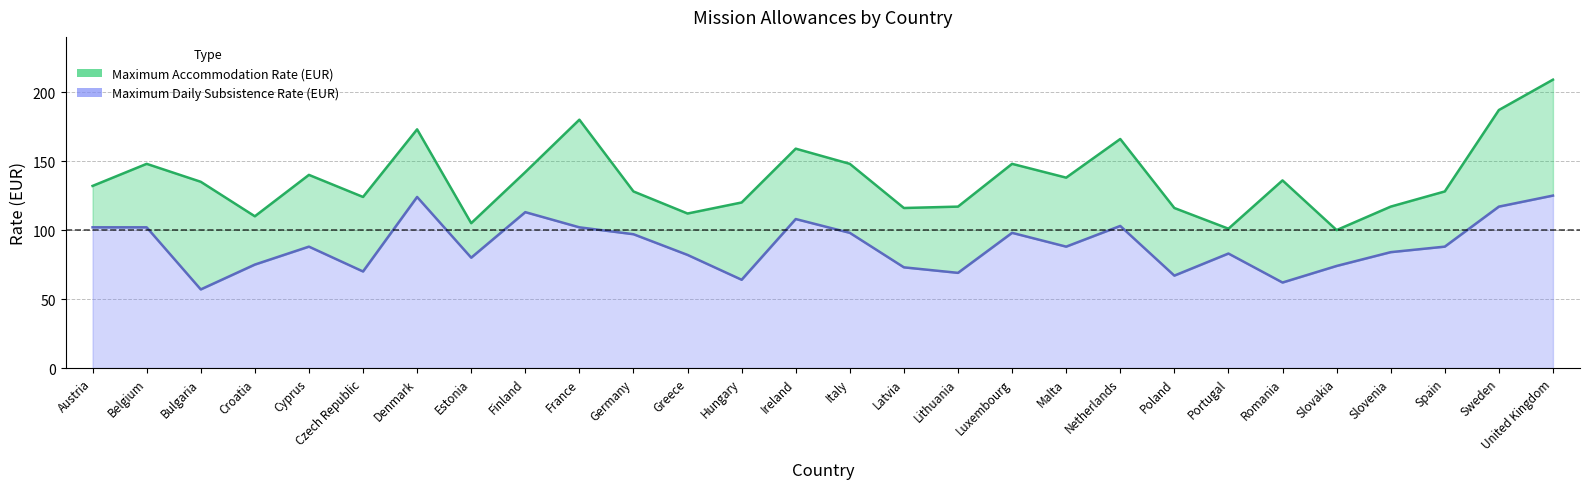

How many interior local valleys does the Maximum Accommodation Rate (EUR) series have?

8